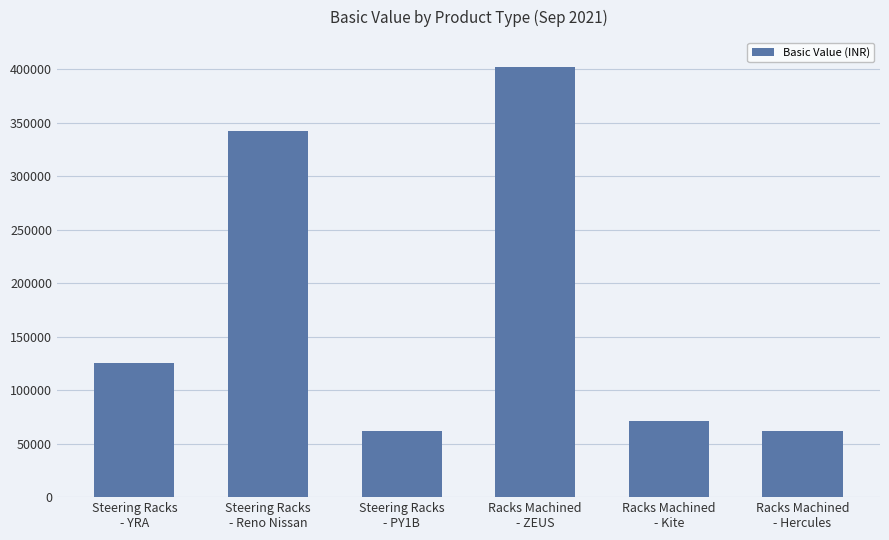

Approximately how many times larger is the value at Steering Racks
- Reno Nissan compared to Steering Racks
- PY1B?

5.5